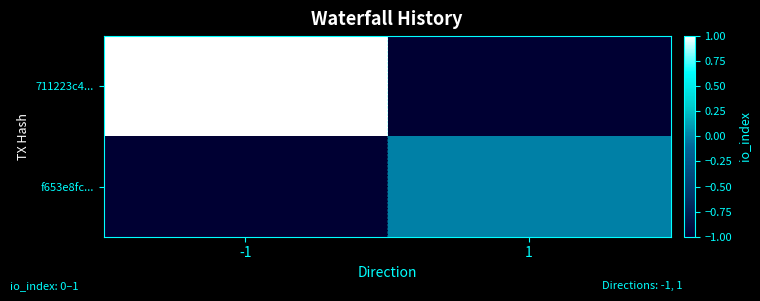

Which series changed the most between -1 and 1?

711223c4...